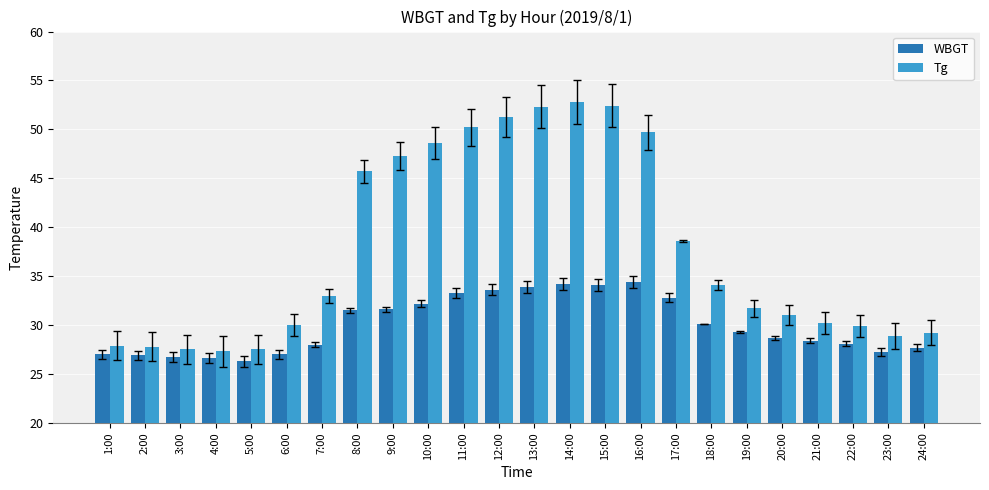

What is the difference between the Tg values at 16:00 and 22:00?

19.8